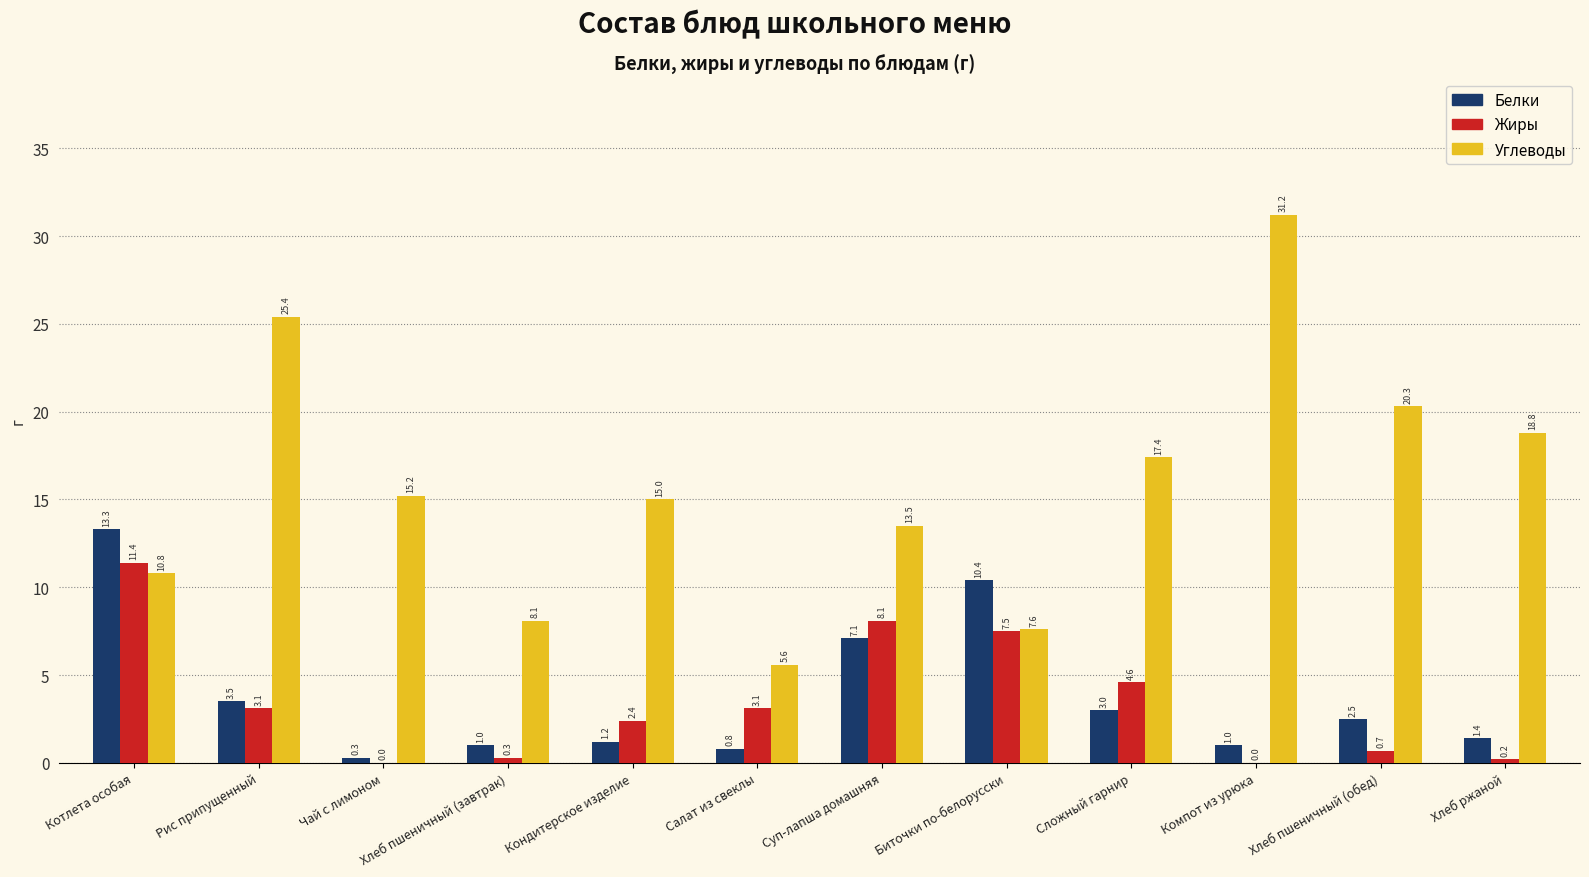

Reading left to right, what are all the values shown in this chart?

Белки: 13.3	3.5	0.3	1.0	1.2	0.8	7.1	10.4	3.0	1.0	2.5	1.4
Жиры: 11.4	3.1	0.0	0.3	2.4	3.1	8.1	7.5	4.6	0.0	0.7	0.2
Углеводы: 10.8	25.4	15.2	8.1	15.0	5.6	13.5	7.6	17.4	31.2	20.3	18.8